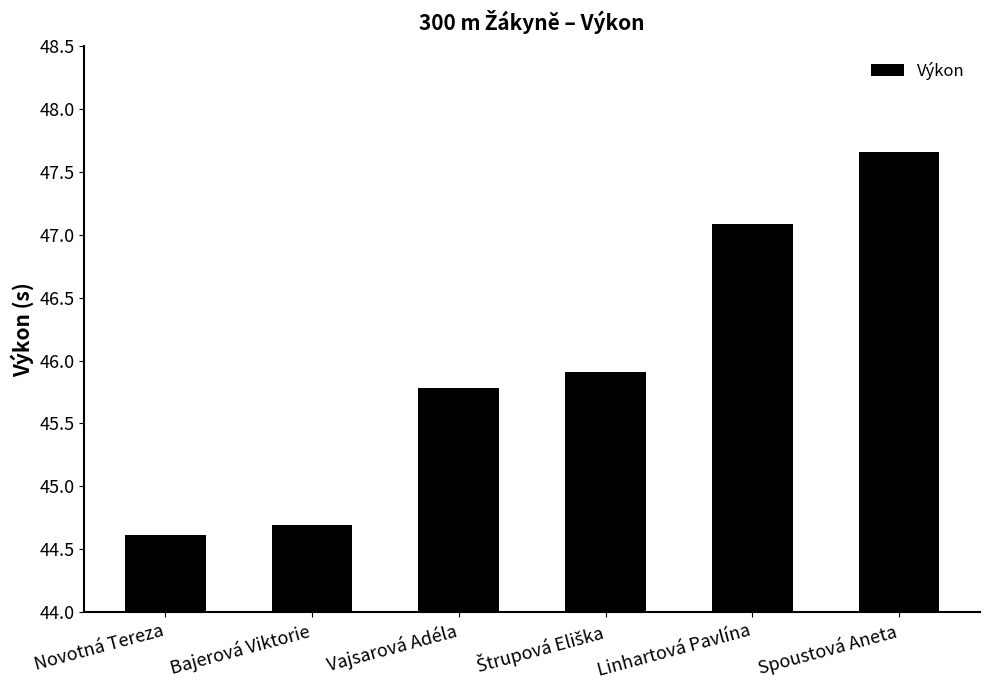

What position from the right is Novotná Tereza?

6